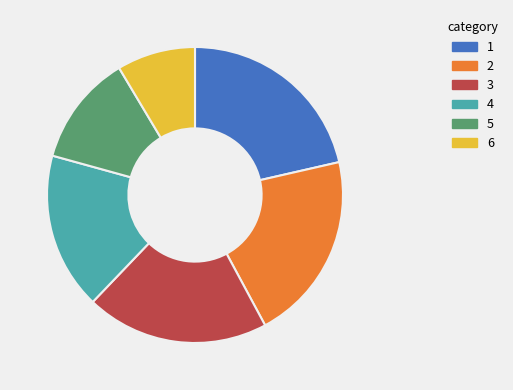

Is it true that 3 is 27% of the pie?

False